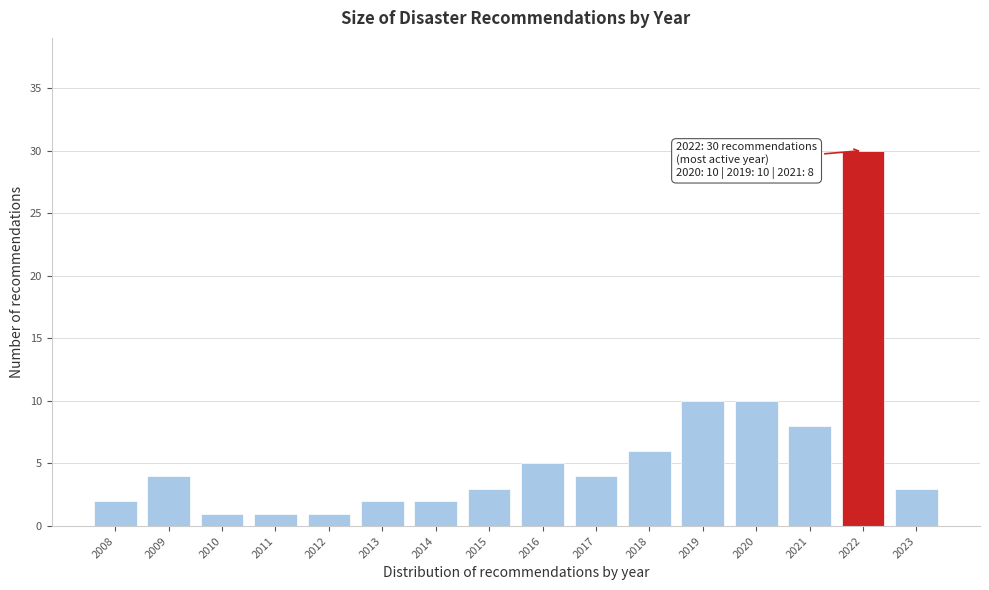

Reading left to right, extract all data points from this chart.

2	4	1	1	1	2	2	3	5	4	6	10	10	8	30	3